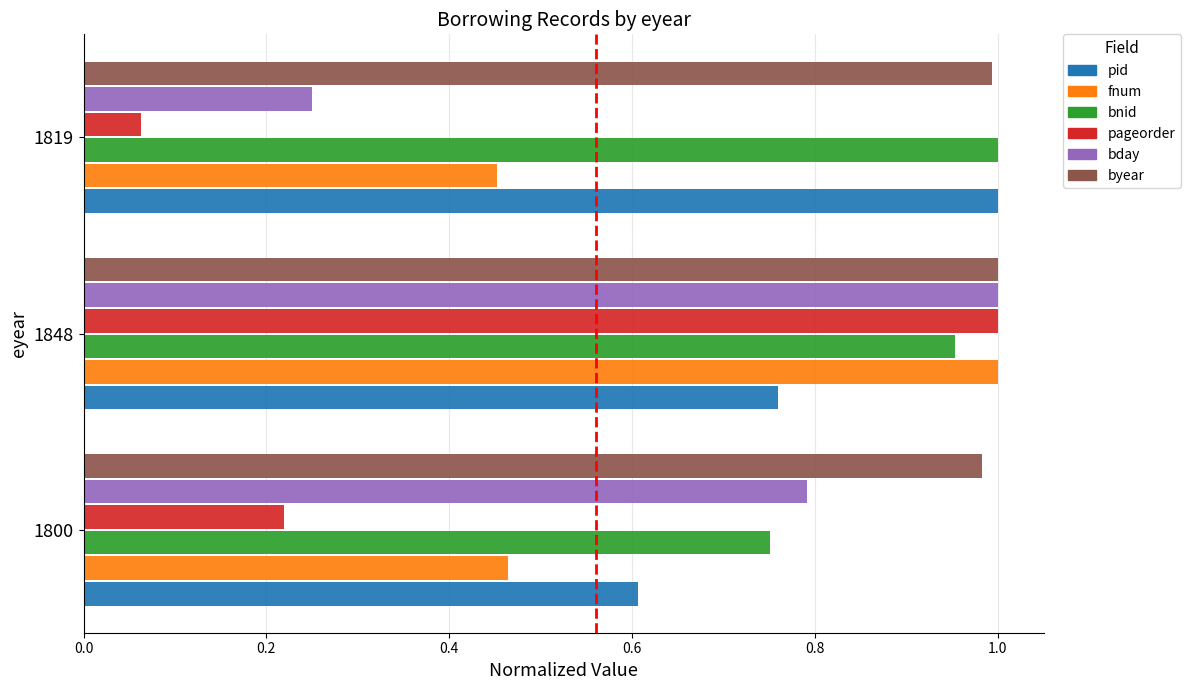

What is the sum of all byear values?

3.0